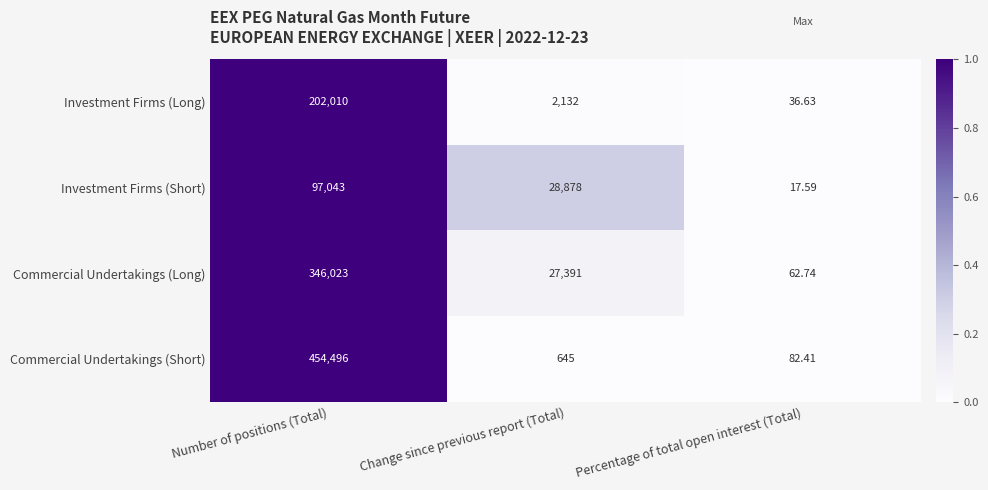

Which category has the lowest value in the Investment Firms (Short) series?

Percentage of total open interest (Total)